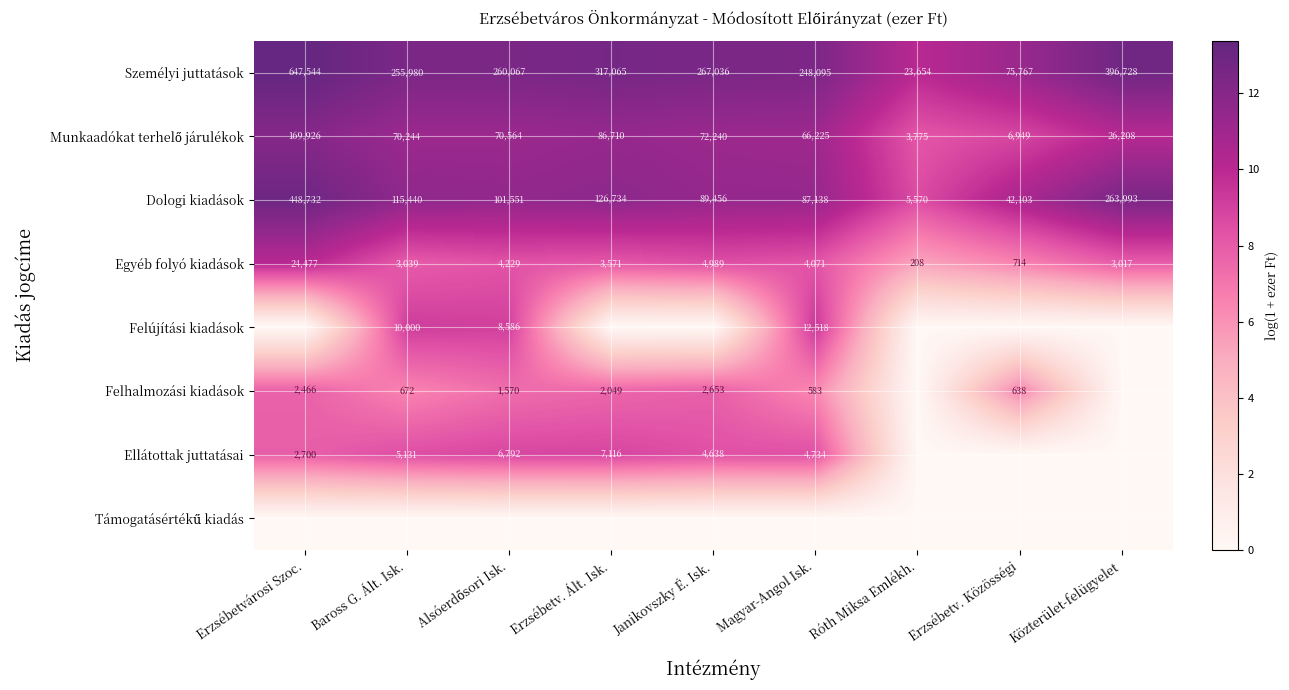

Is it true that Felújítási kiadások equals 14171 at Baross G. Ált. Isk.?

False